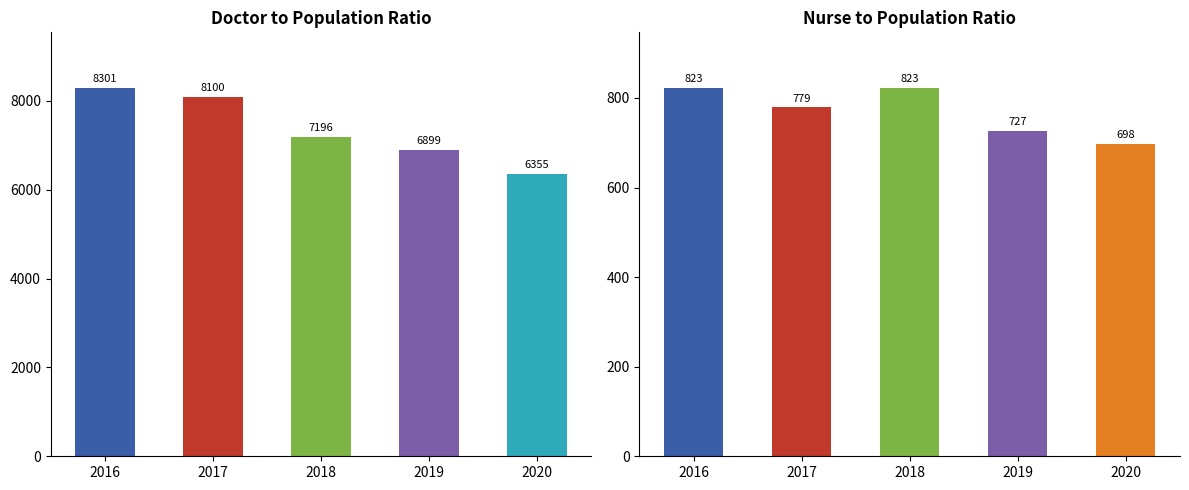

Reading left to right, extract all data points from this chart.

Doctor to population ratio: 2016=8301	2017=8100	2018=7196	2019=6899	2020=6355
Nurse to population ratio: 2016=823	2017=779	2018=823	2019=727	2020=698